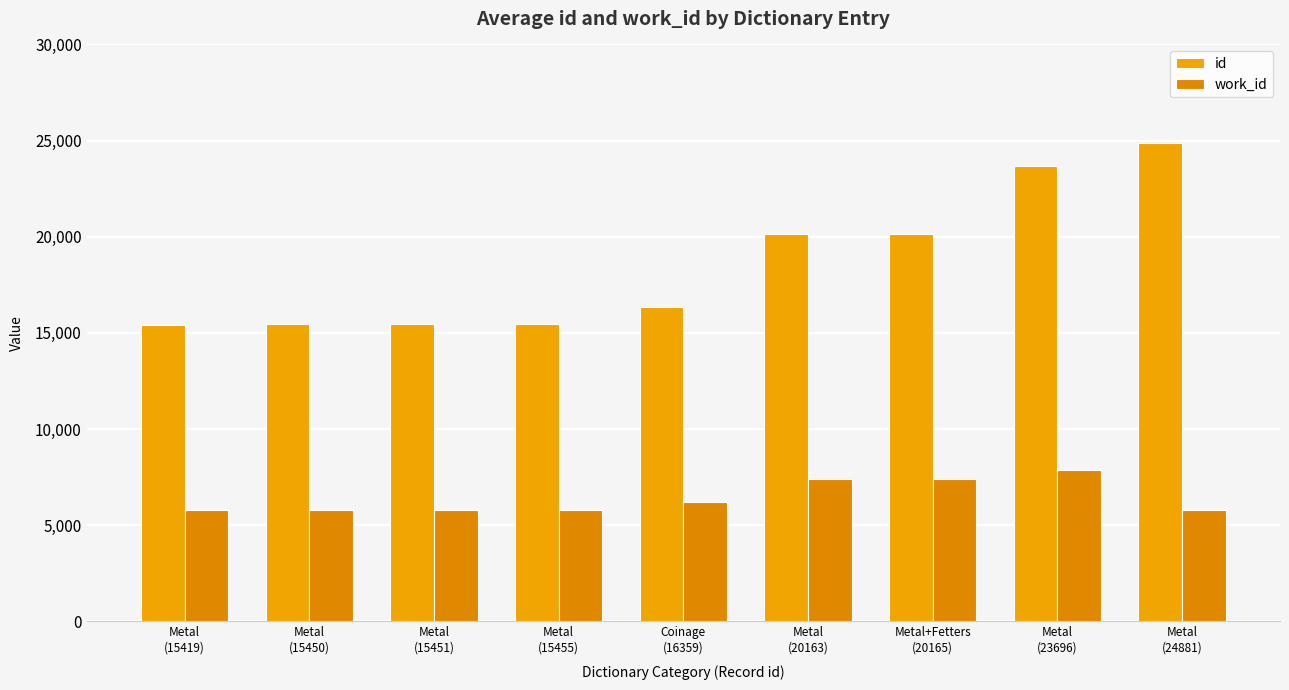

Reading right to left, what are all the values shown in this chart?

id: Metal
(24881)=24881	Metal
(23696)=23696	Metal+Fetters
(20165)=20165	Metal
(20163)=20163	Coinage
(16359)=16359	Metal
(15455)=15455	Metal
(15451)=15451	Metal
(15450)=15450	Metal
(15419)=15419
work_id: Metal
(24881)=5767	Metal
(23696)=7853	Metal+Fetters
(20165)=7388	Metal
(20163)=7388	Coinage
(16359)=6182	Metal
(15455)=5794	Metal
(15451)=5783	Metal
(15450)=5783	Metal
(15419)=5775